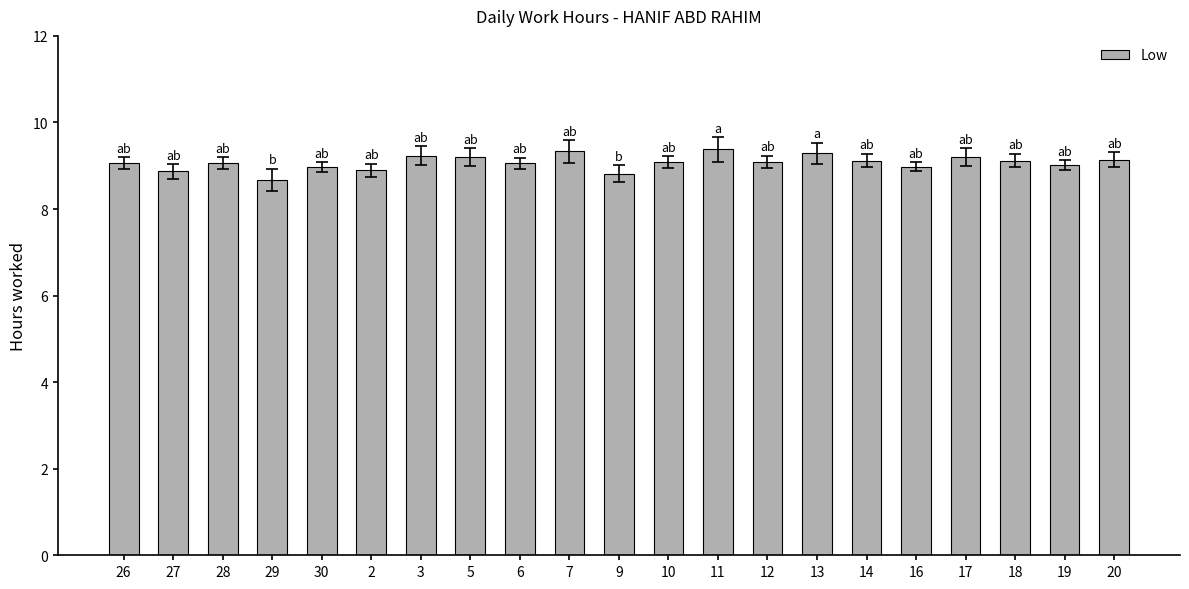

Is it true that the value at 3 is 9.2?

True